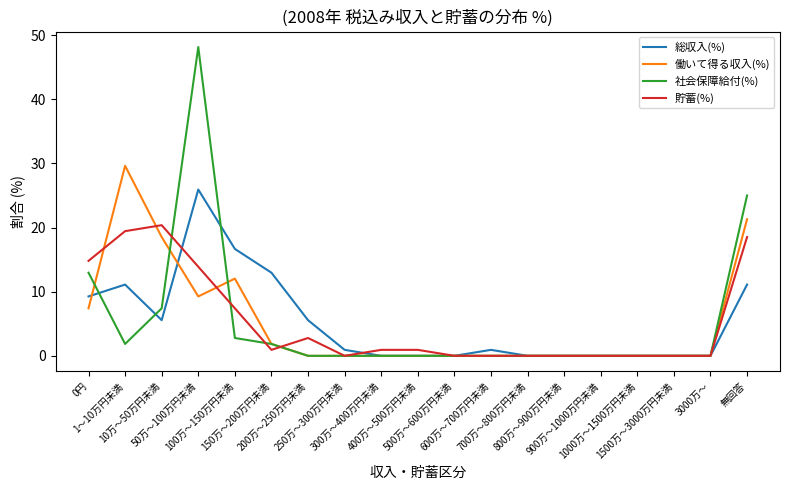

What is the sum of all 貯蓄(%) values?

100.0